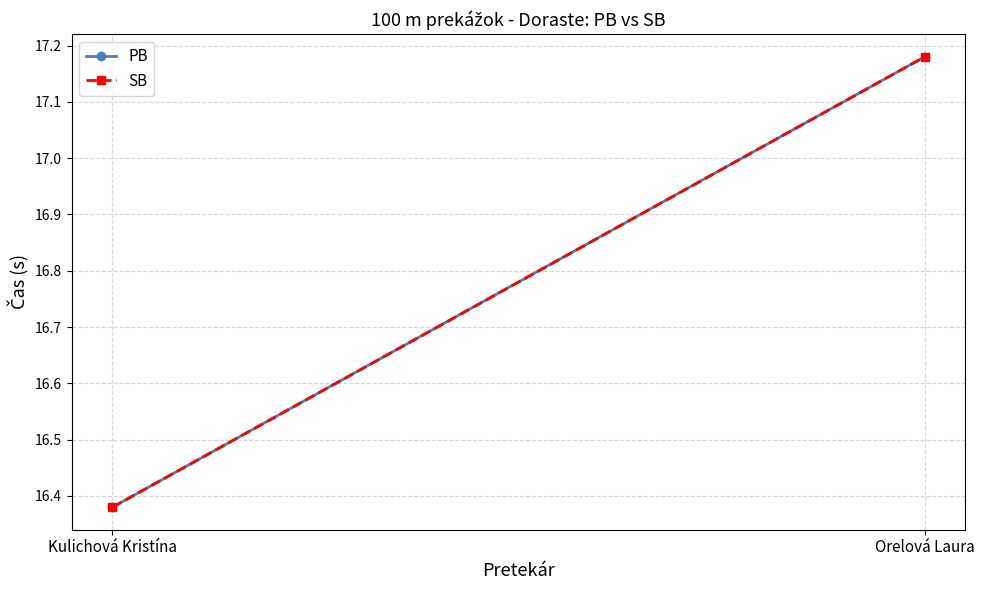

Is the value of SB at Orelová Laura greater than the value of PB at Kulichová Kristína?

Yes